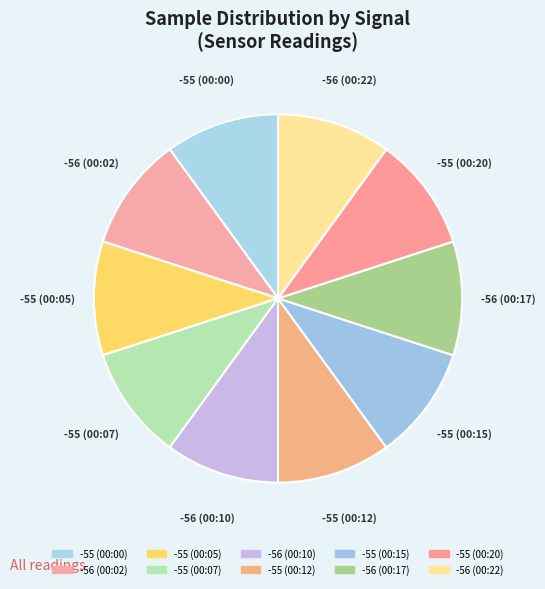

Is it true that -55 (00:15) is 15% of the pie?

False